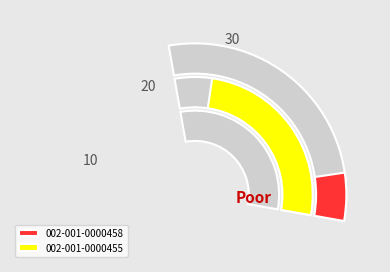

Count the number of slices in the pie.

2